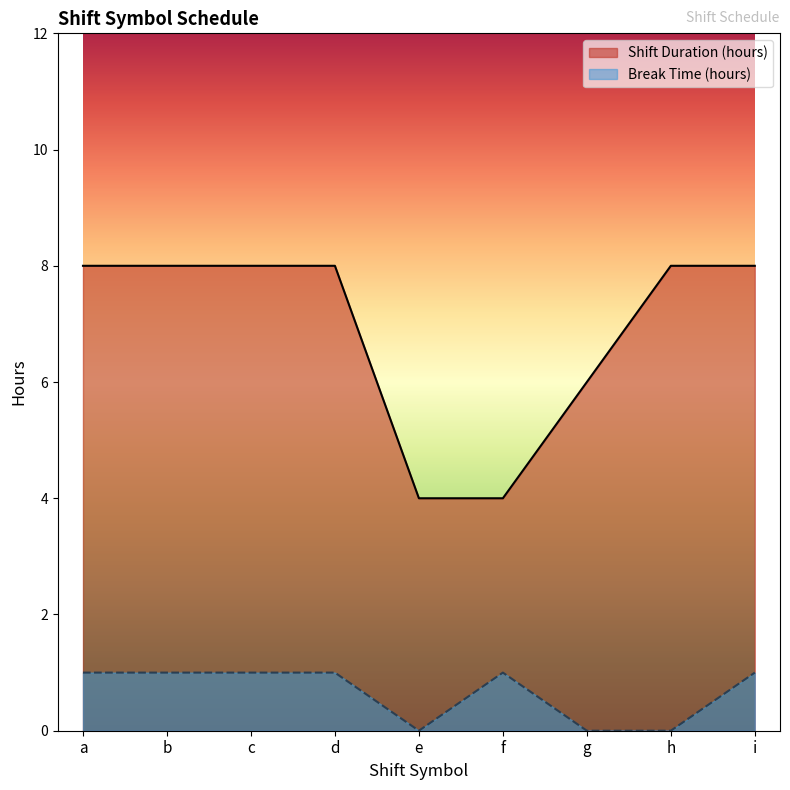

Which category has the lowest value in the Break Time (hours) series?

e